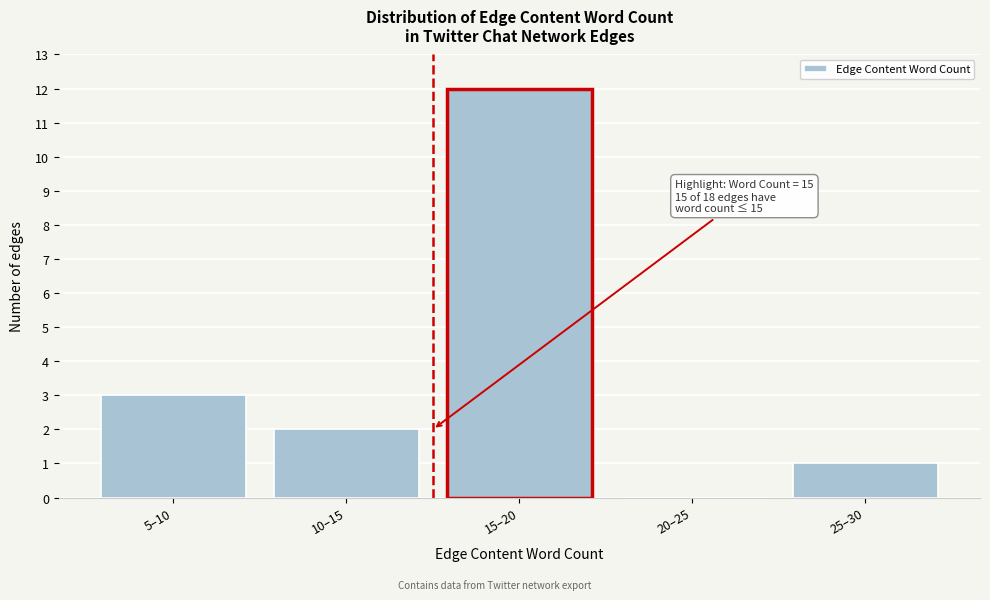

Reading left to right, extract all data points from this chart.

5–10=3	10–15=2	15–20=12	20–25=0	25–30=1